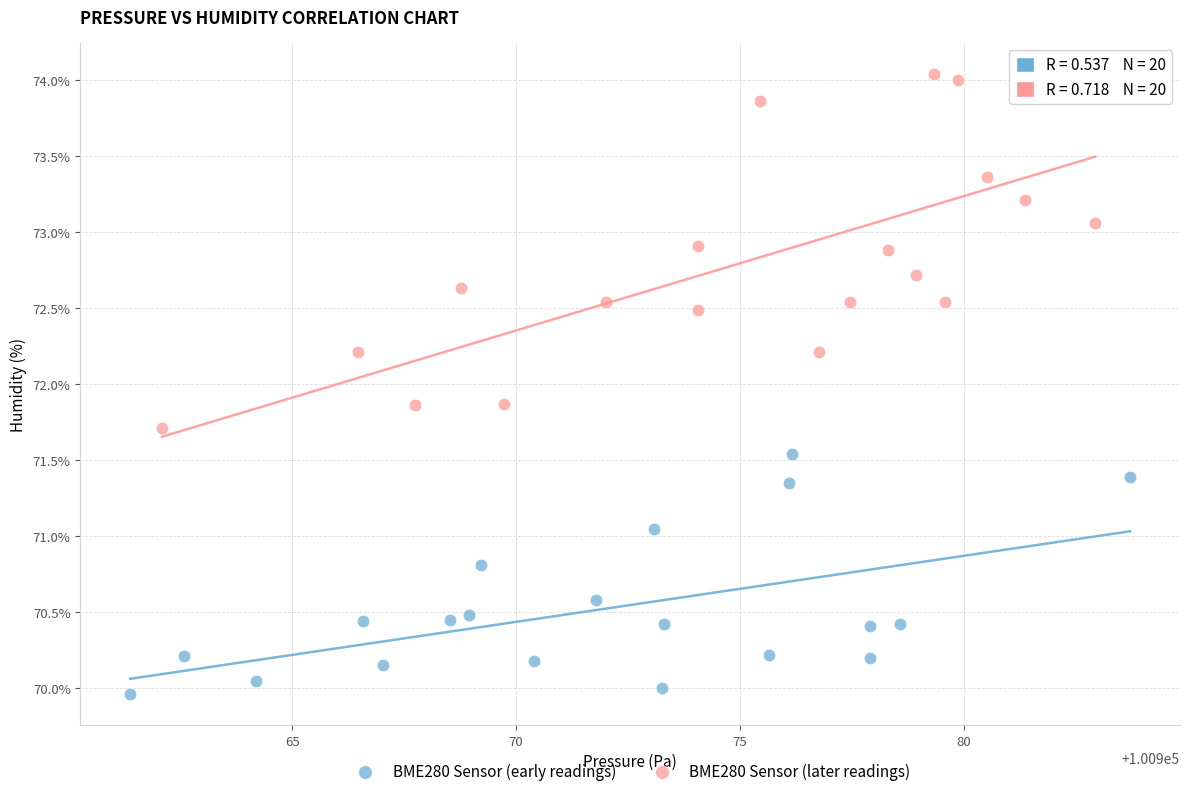

Which series reaches the minimum Y coordinate?

BME280 Sensor (early readings)